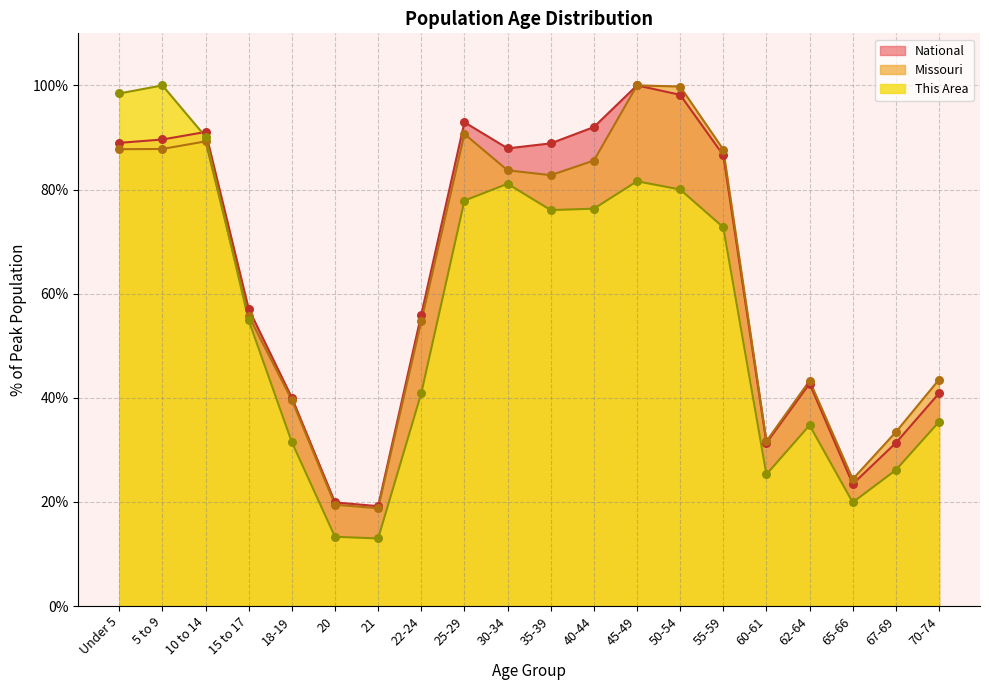

Which series reaches the minimum Y coordinate?

This Area